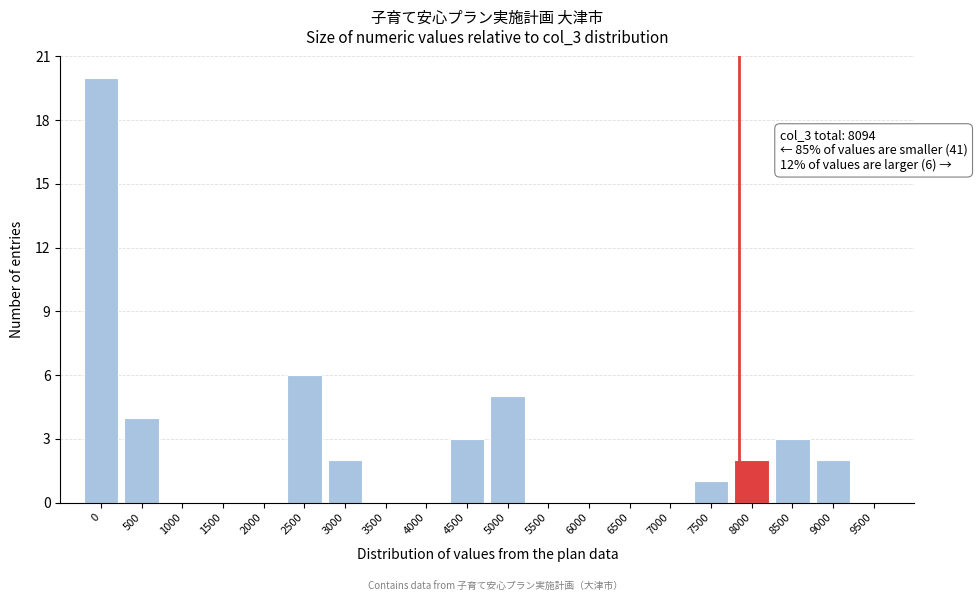

Reading left to right, what are all the values shown in this chart?

0=20	500=4	1000=0	1500=0	2000=0	2500=6	3000=2	3500=0	4000=0	4500=3	5000=5	5500=0	6000=0	6500=0	7000=0	7500=1	8000=2	8500=3	9000=2	9500=0